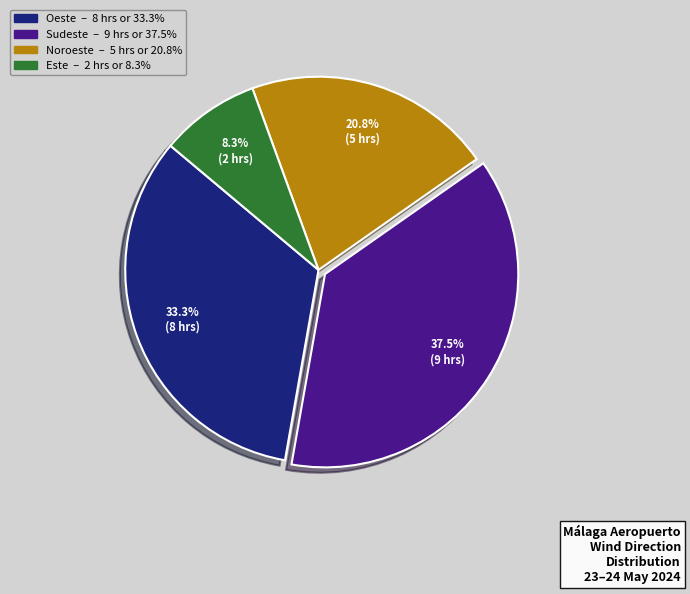

To the nearest percent, what is the combined percentage of Oeste and Noroeste?

54%